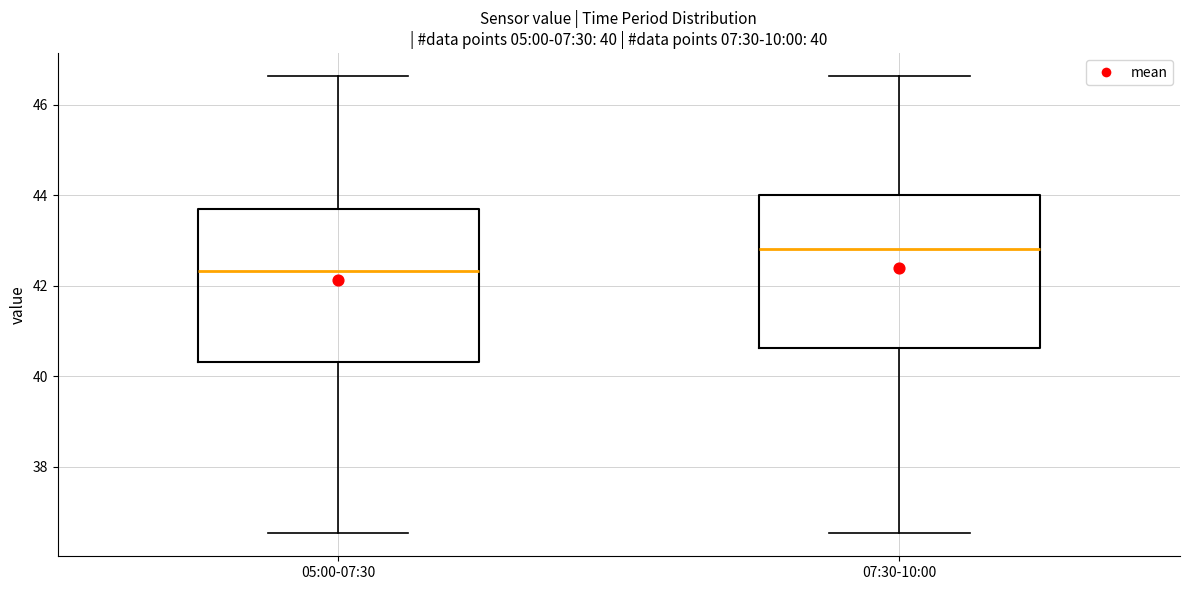

Which box has the lowest median line?

05:00-07:30